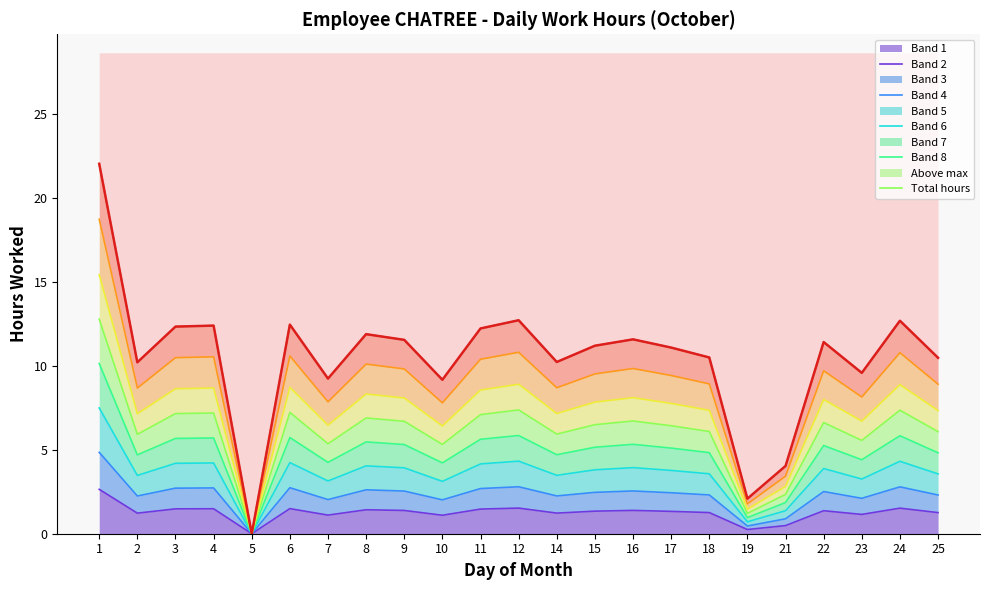

The value at 25 is 15.6. True or false?

False